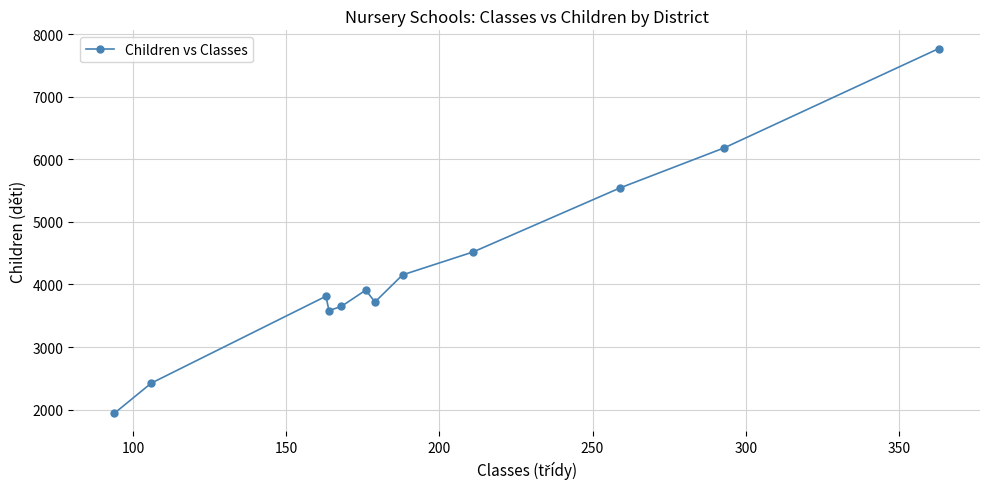

Reading left to right, list all the values displayed in this chart.

1943	2423	3811	3582	3648	3909	3719	4152	4518	5542	6182	7768